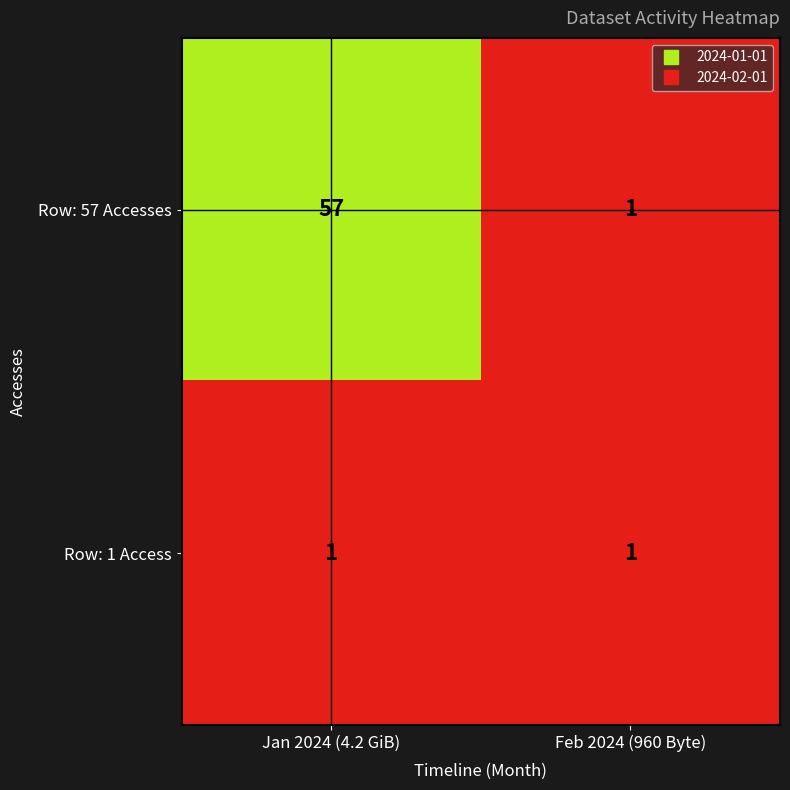

The value of Row: 1 Access at Jan 2024 (4.2 GiB) is 1. True or false?

True